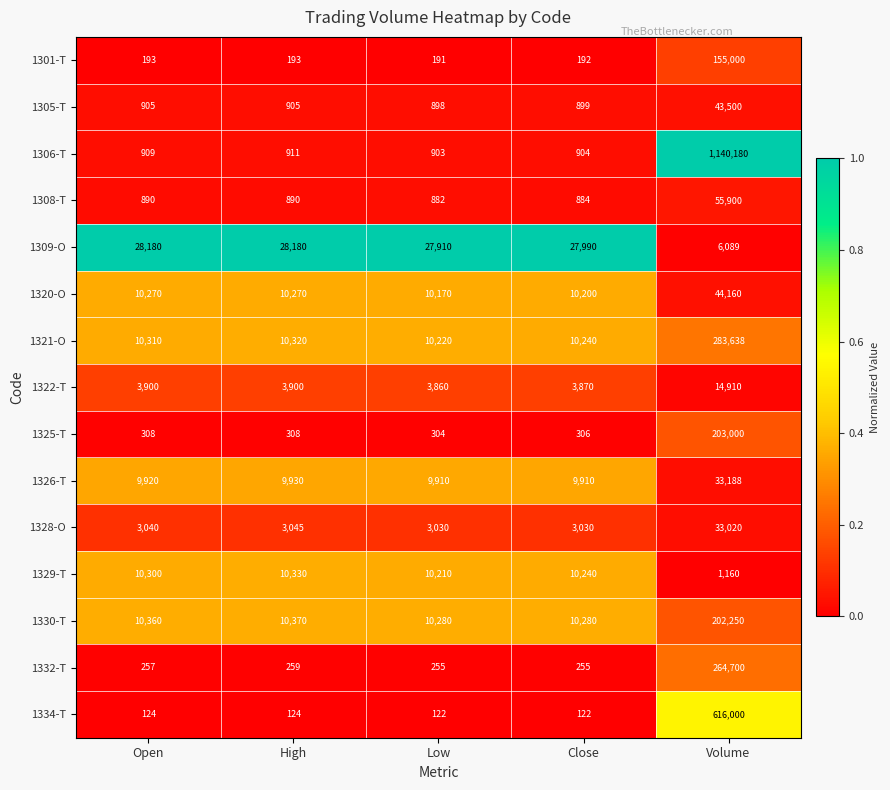

Which series has the largest total across all categories?

1306-T